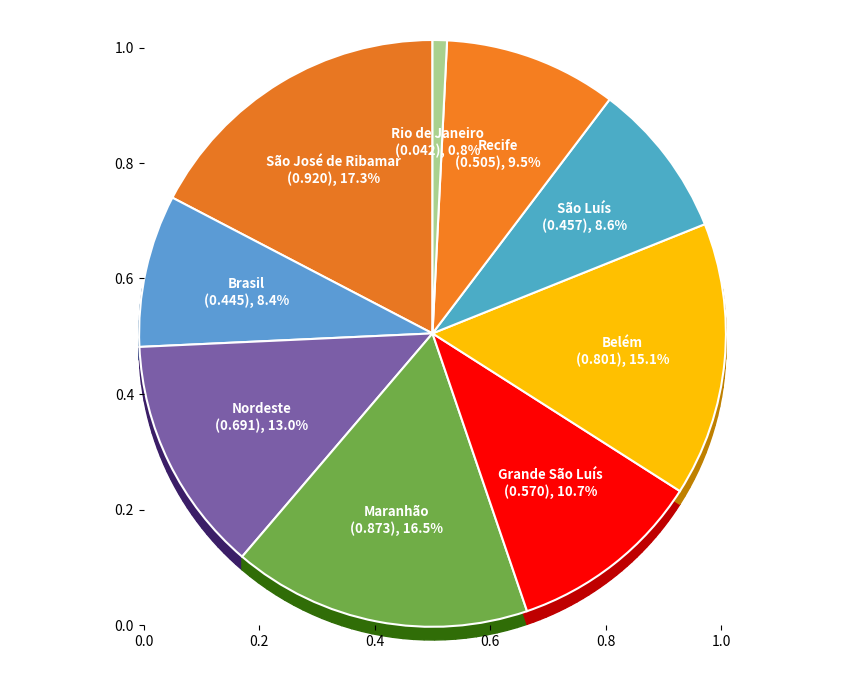

To the nearest percent, what is the average slice percentage?

11%